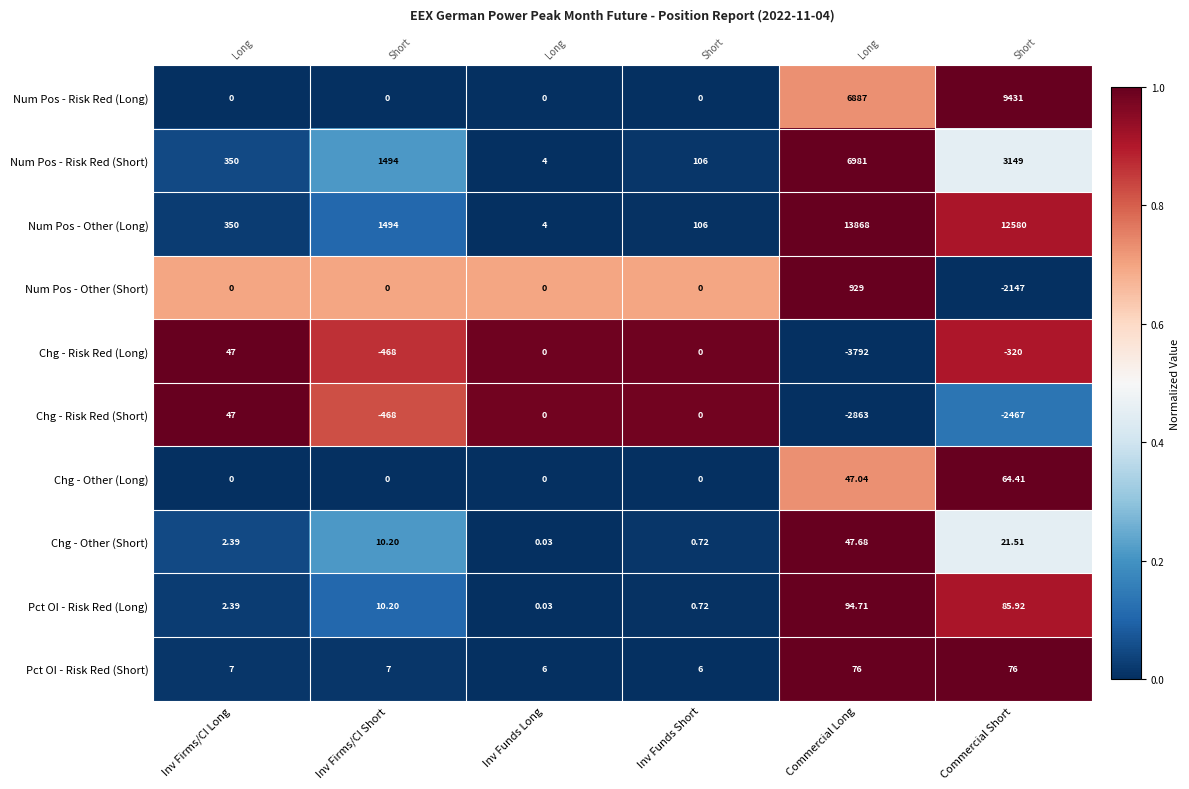

Rank the categories by Num Pos - Risk Red (Long) value from highest to lowest.

Commercial Short, Commercial Long, Inv Firms/CI Long, Inv Firms/CI Short, Inv Funds Long, Inv Funds Short